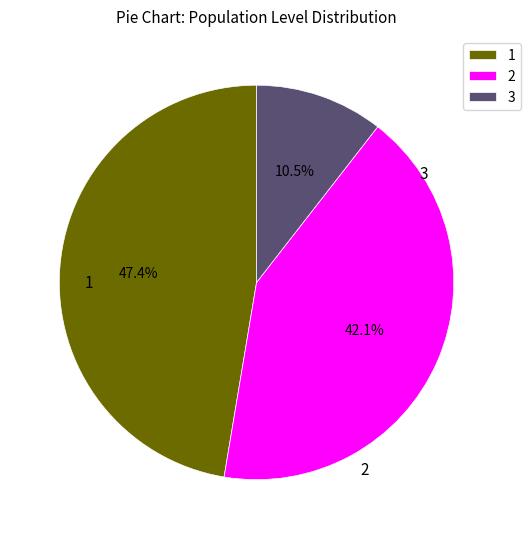

Which slice is the smallest?

3